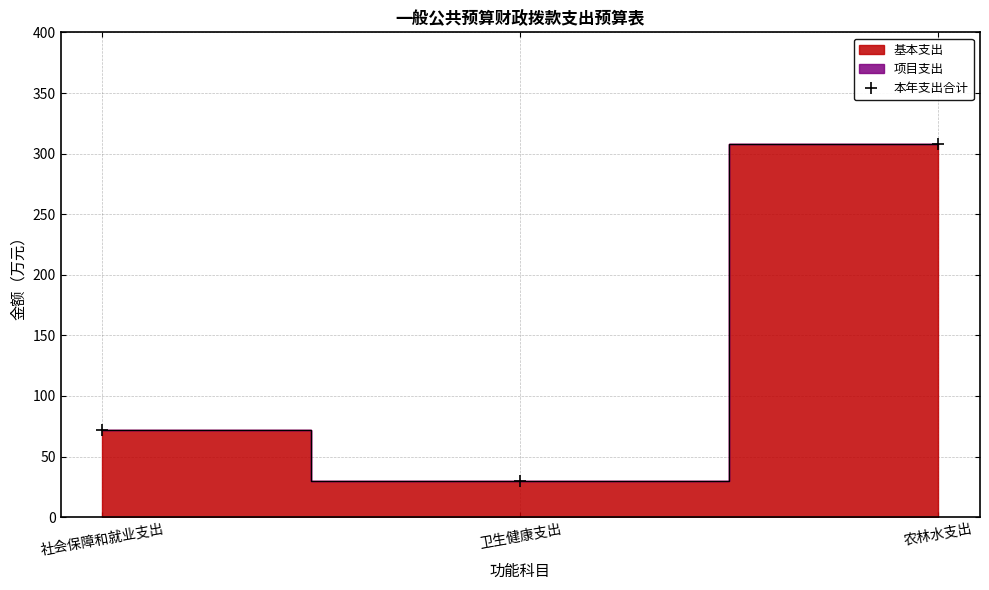

What is the minimum value shown in the chart?

30.1